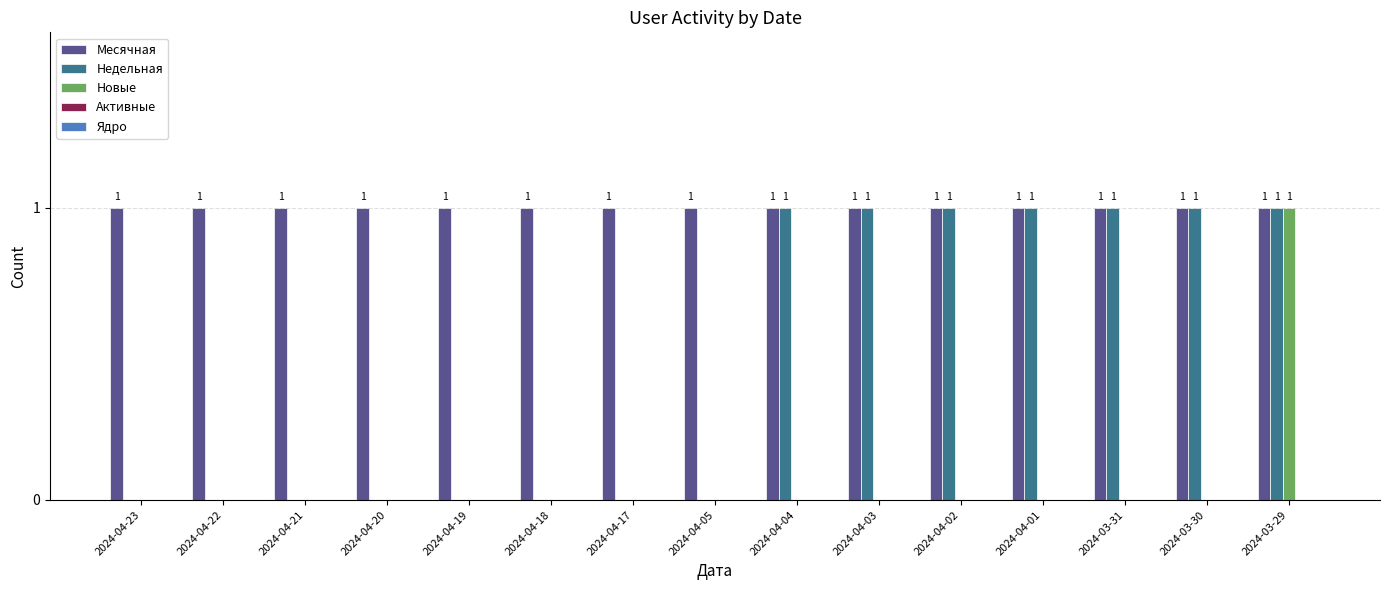

Is it true that Новые equals 0 at 2024-04-01?

True